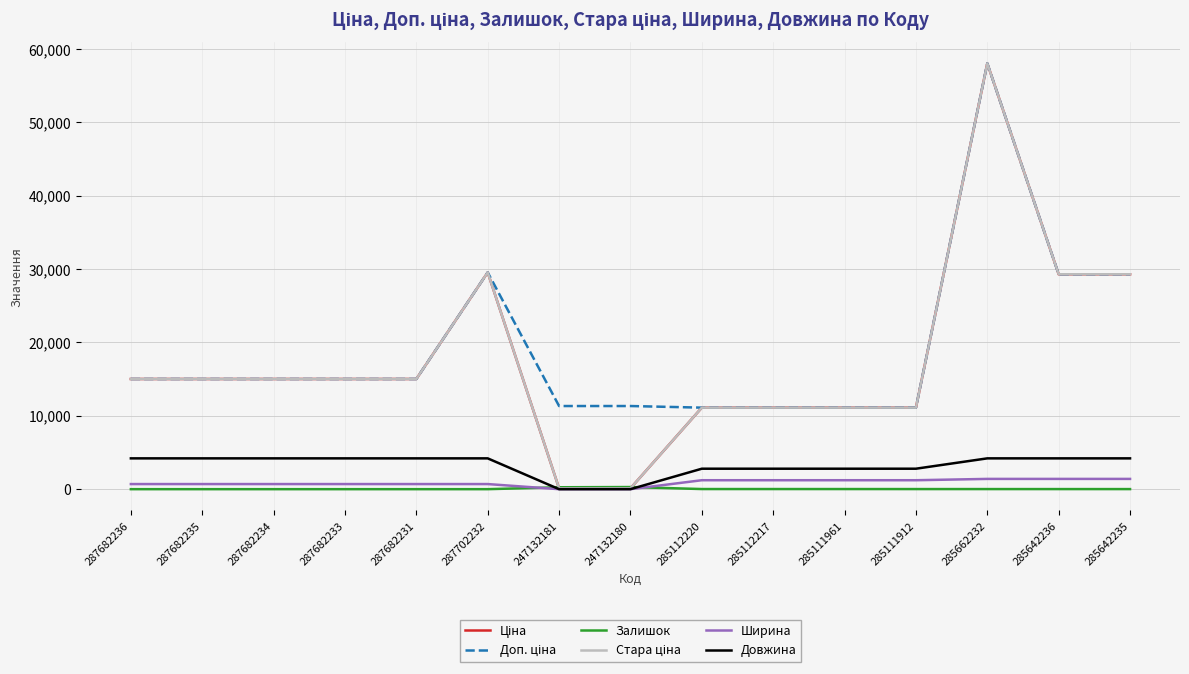

Is this an area chart (filled region under the line)?

No